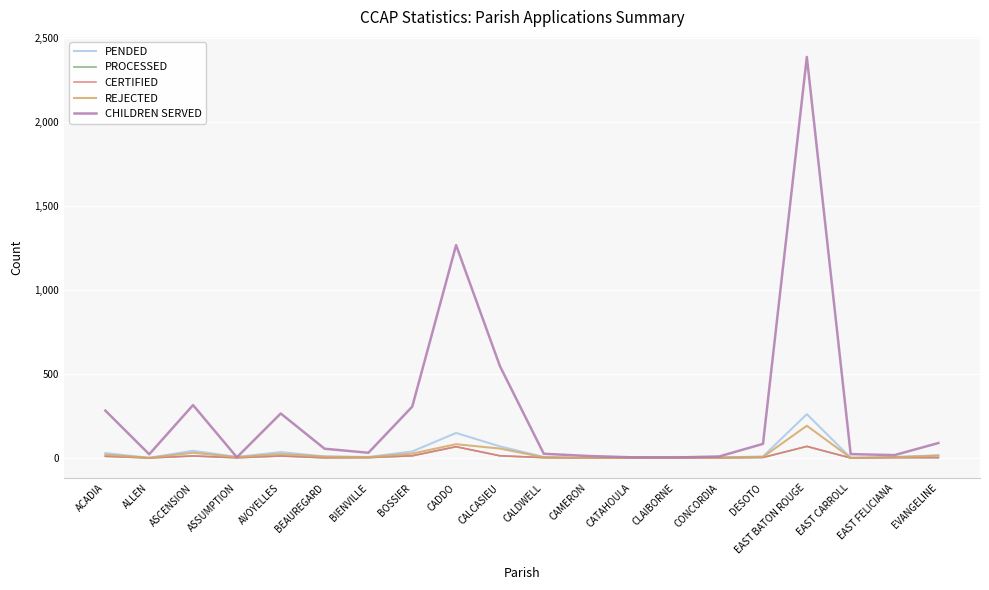

What is the spread (max minus min) of values at CLAIBORNE?

5